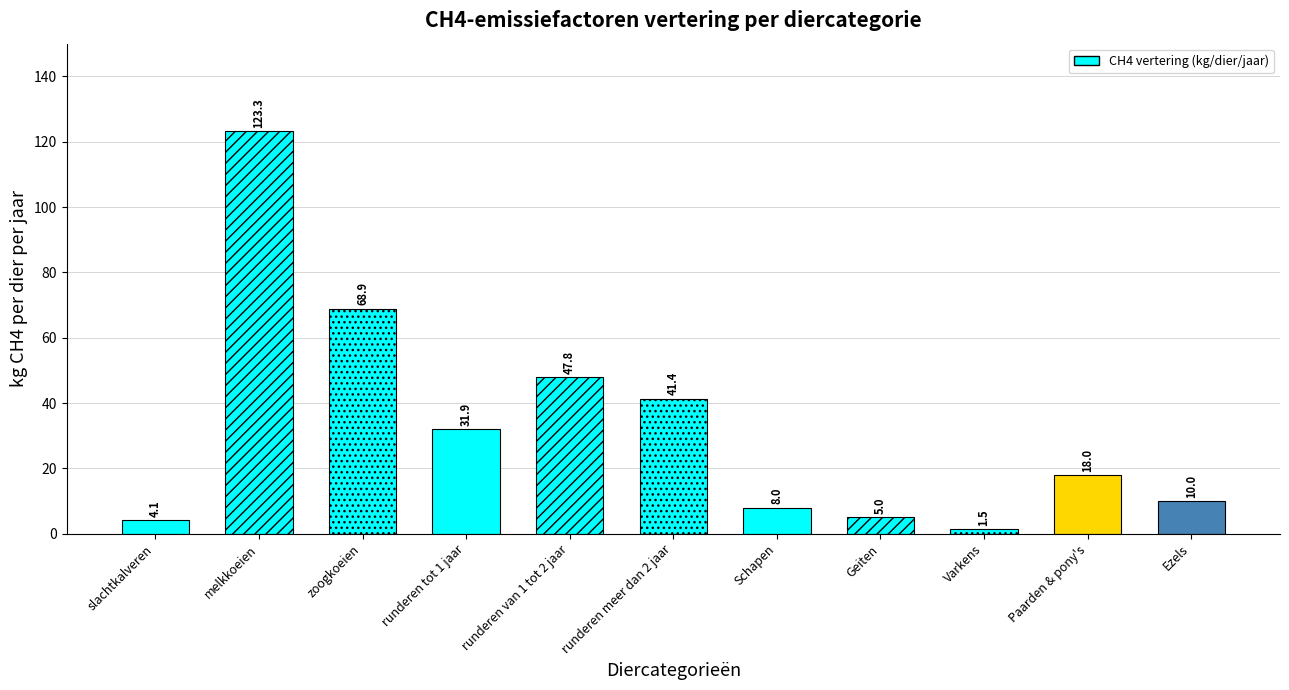

What is the average value?

32.7